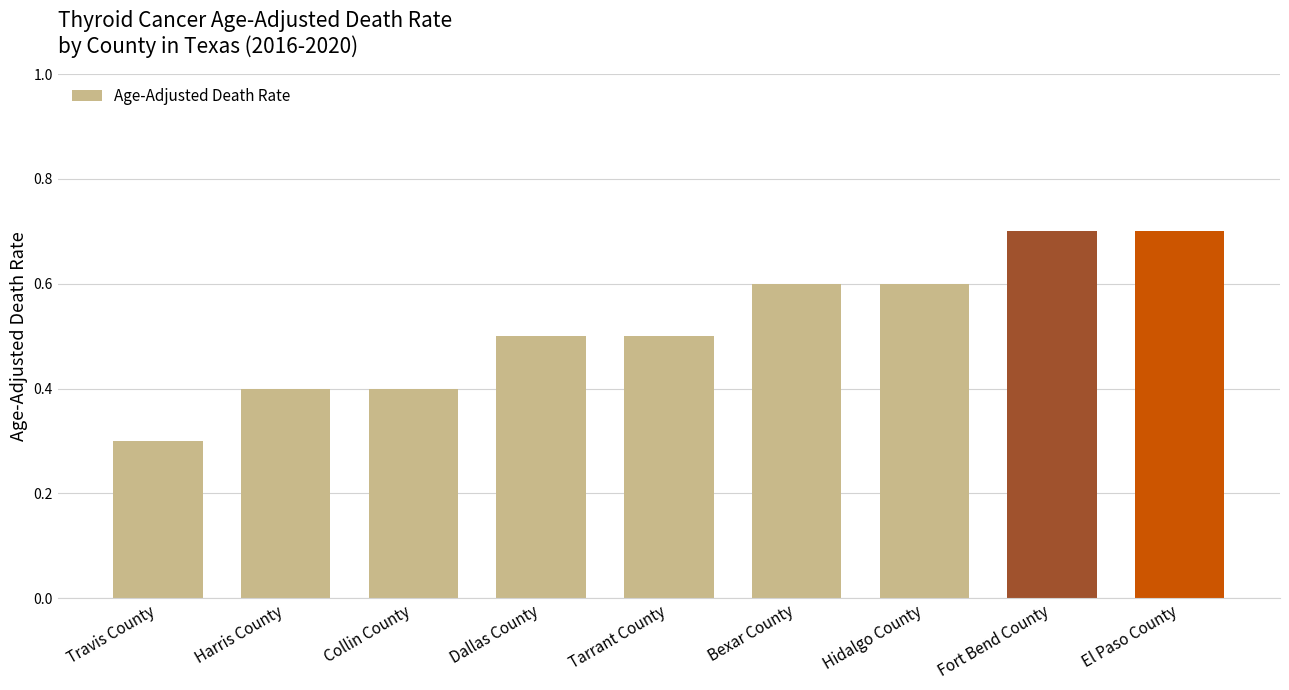

What is the sum of all values?

4.7